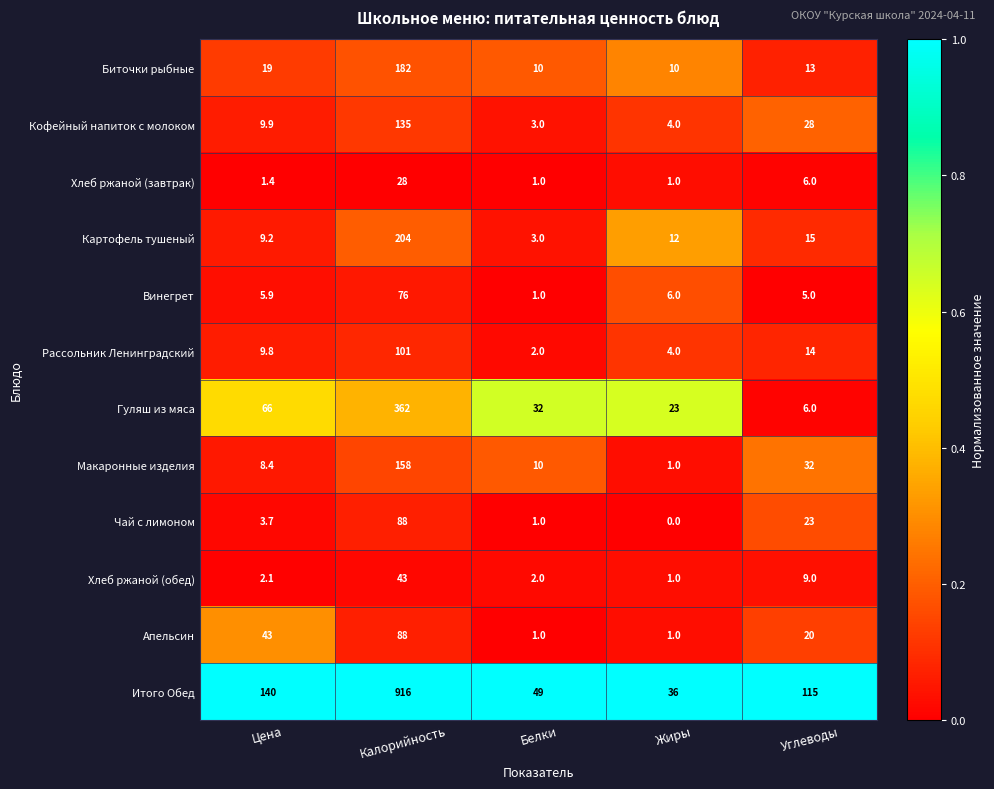

Which series has the largest range (max minus min)?

Итого Обед